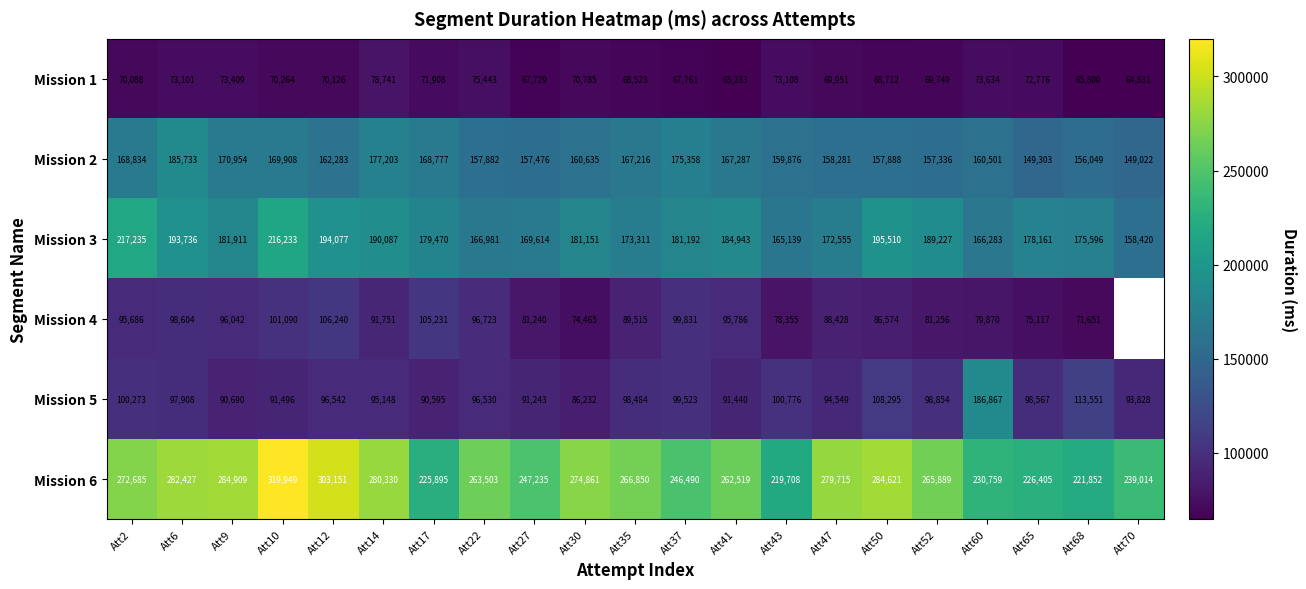

Rank the categories by Mission 1 value from lowest to highest.

Att70, Att41, Att68, Att27, Att37, Att35, Att50, Att52, Att47, Att2, Att12, Att10, Att30, Att17, Att65, Att6, Att43, Att9, Att60, Att22, Att14